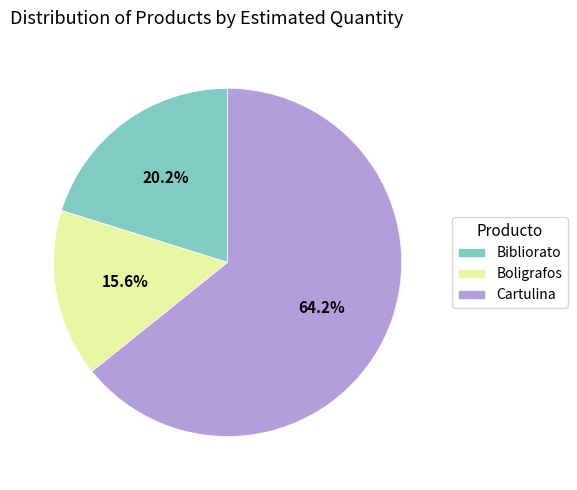

To the nearest percent, what is the difference between the largest and smallest slice percentages?

49%